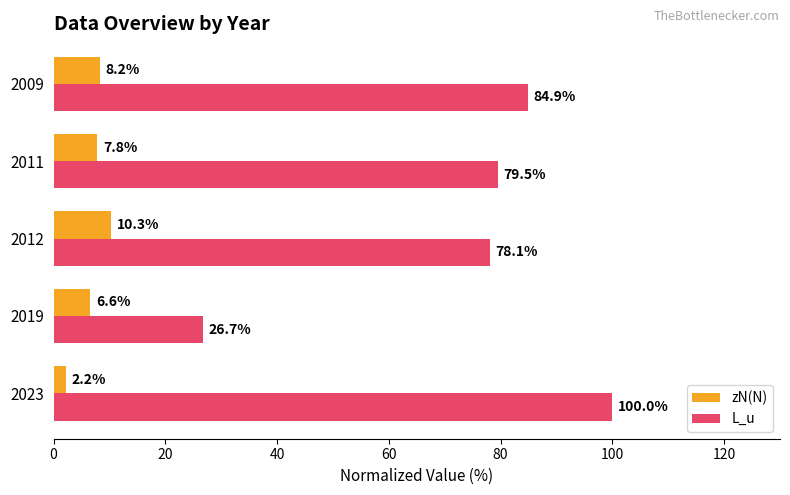

Which series has the largest total across all categories?

L_u